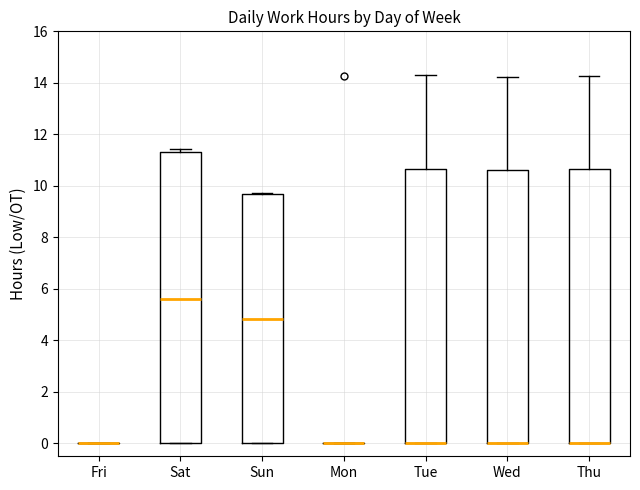

Reading left to right, transcribe this box plot: for each box, give where its median line is, the range the box spans, and where its two whiskers end, as read against the y-axis. The values are not printed on the chart, so give them approximately, as read against the axis.

Fri: box collapsed to a line at 0.0, whiskers 0.0 to 0.0
Sat: median 5.6, box 0.0 to 11.4, whiskers 0.0 to 11.4 (just above the box's upper edge)
Sun: median 4.8, box 0.0 to 9.6, whiskers 0.0 to 9.8
Mon: box collapsed to a line at 0.0, whiskers 0.0 to 0.0
Tue: median 0.0 (drawn on the box's lower edge), box 0.0 to 10.6, whiskers 0.0 to 14.4
Wed: median 0.0 (drawn on the box's lower edge), box 0.0 to 10.6, whiskers 0.0 to 14.2
Thu: median 0.0 (drawn on the box's lower edge), box 0.0 to 10.6, whiskers 0.0 to 14.2